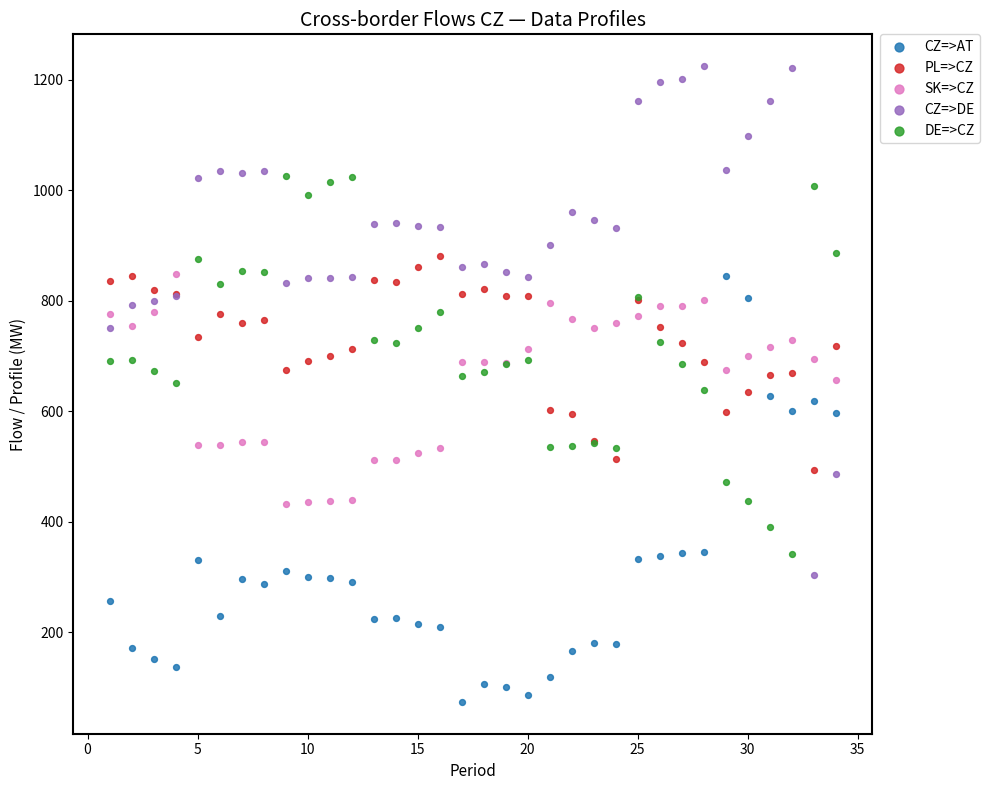

Which series has the largest Y range (max minus min)?

CZ=>DE